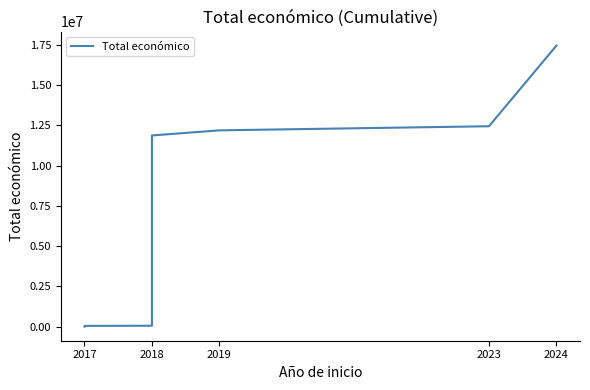

Reading left to right, list all the values displayed in this chart.

8000	57495	65455	75455	126384	692219	3755090	6869788	11865510	12181641	12436634	17434161